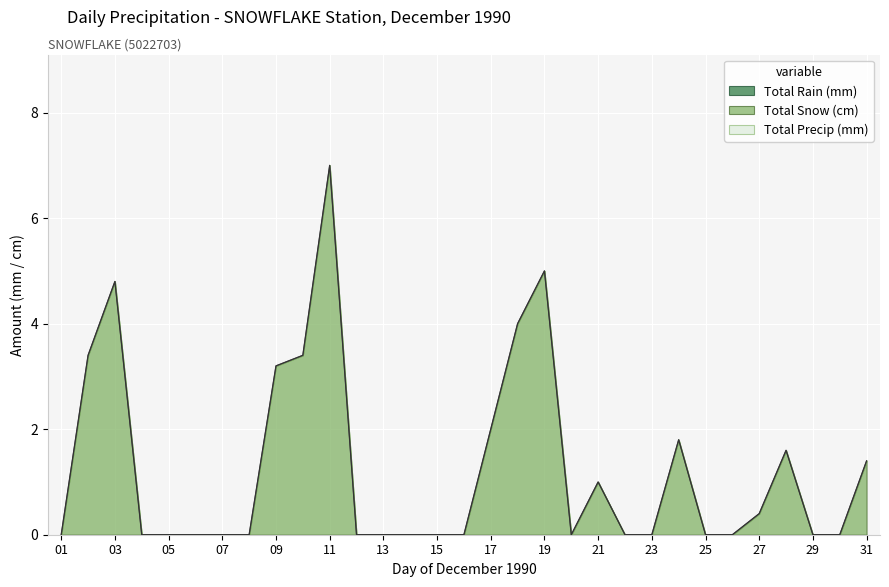

Which series has the largest total across all categories?

Total Snow (cm)